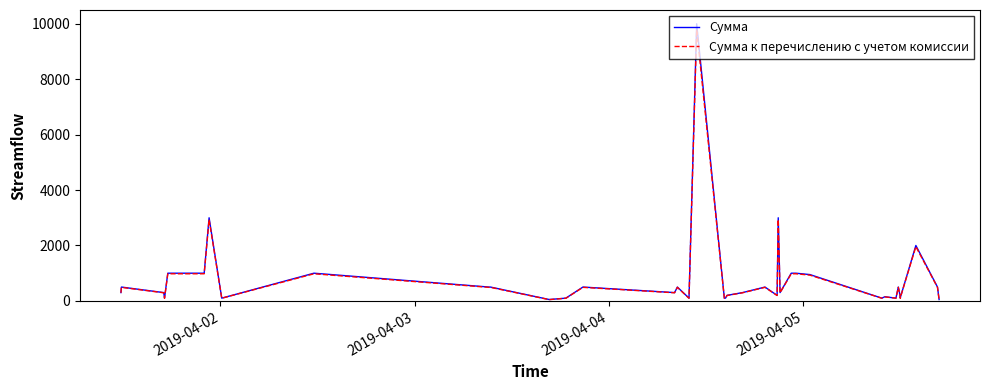

Which series has the widest spread of values?

Сумма